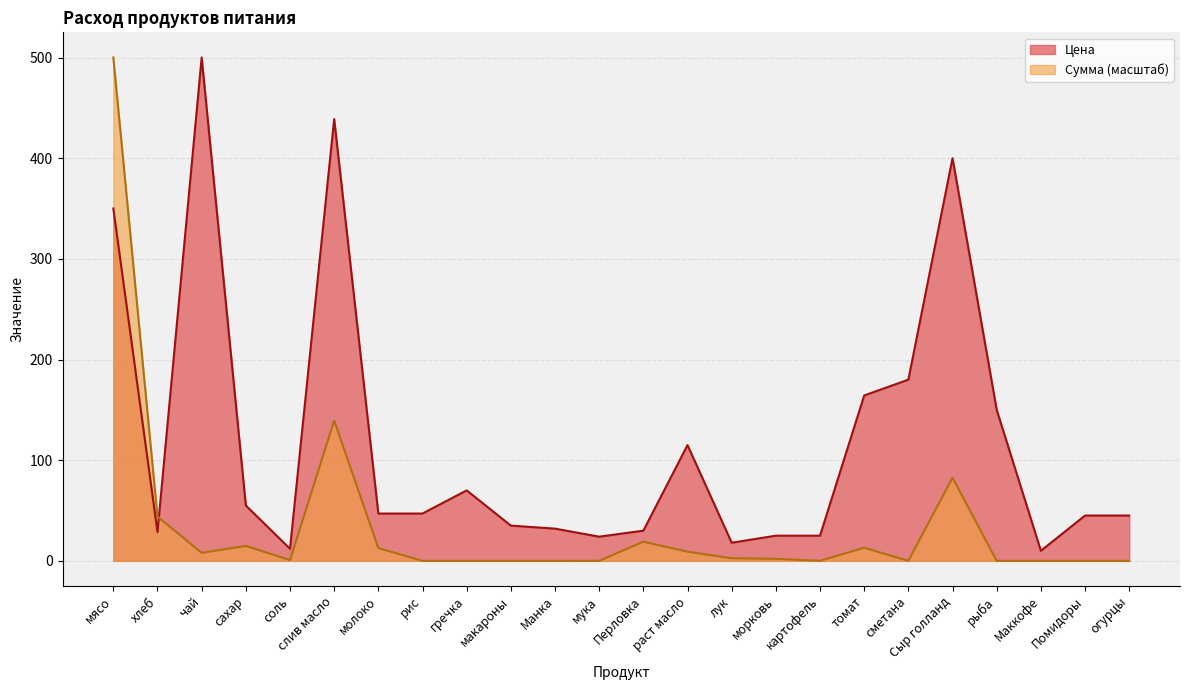

Reading left to right, what are all the values shown in this chart?

Цена: 350.0	28.6	500.0	55.0	12.0	438.9	47.0	47.0	70.0	35.0	32.0	24.0	30.0	115.0	18.0	25.0	25.0	164.3	180.0	400.0	150.0	10.0	45.0	45.0
Сумма: 500.0	44.0	7.9	14.8	0.8	139.3	12.7	0.0	0.0	0.0	0.0	0.0	19.0	9.1	2.6	2.0	0.0	13.0	0.0	82.5	0.0	0.0	0.0	0.0